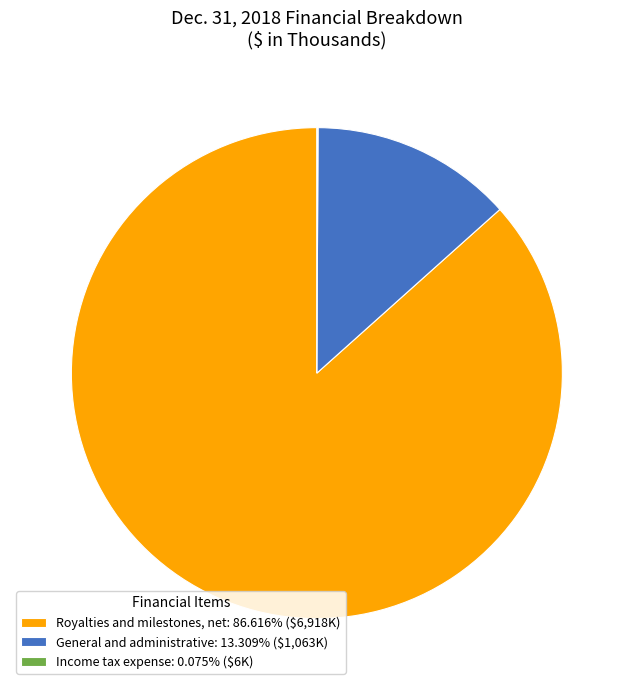

Is Royalties and milestones, net: 86.616% ($6,918K) the majority of the pie?

Yes